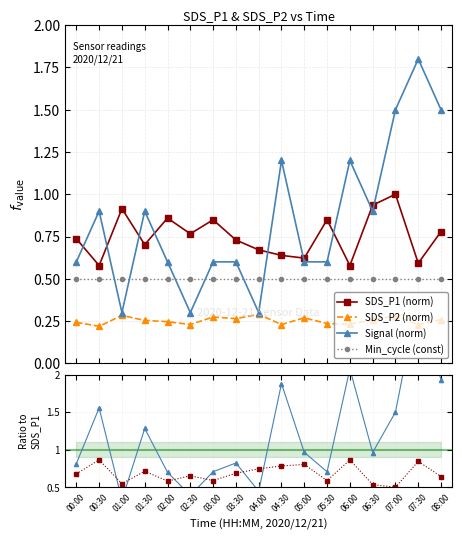

What is the sum of all Signal values?

14.4